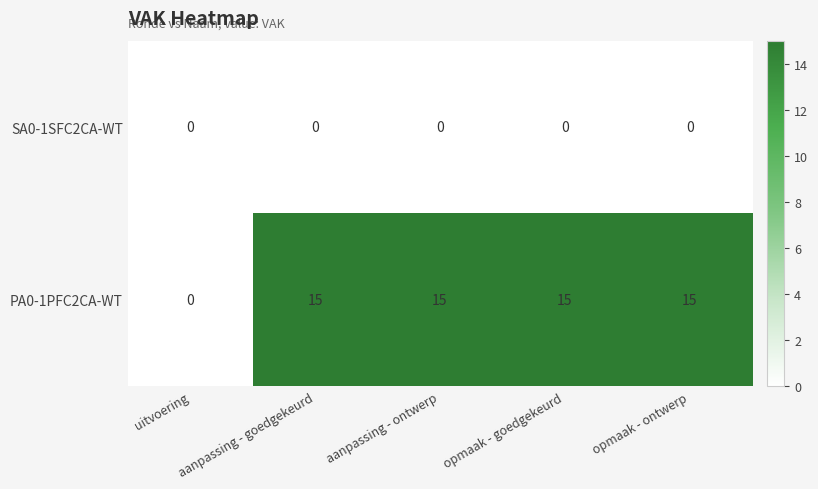

Between uitvoering and aanpassing - ontwerp, which series saw the biggest shift?

PA0-1PFC2CA-WT